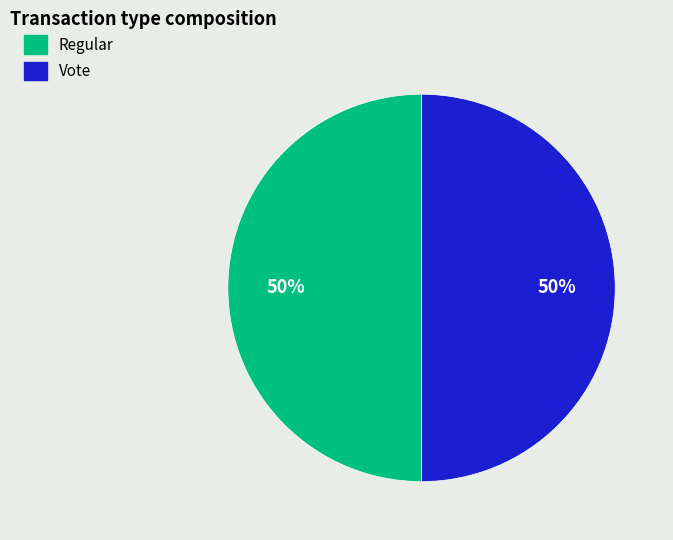

Is it true that Vote is 35% of the pie?

False